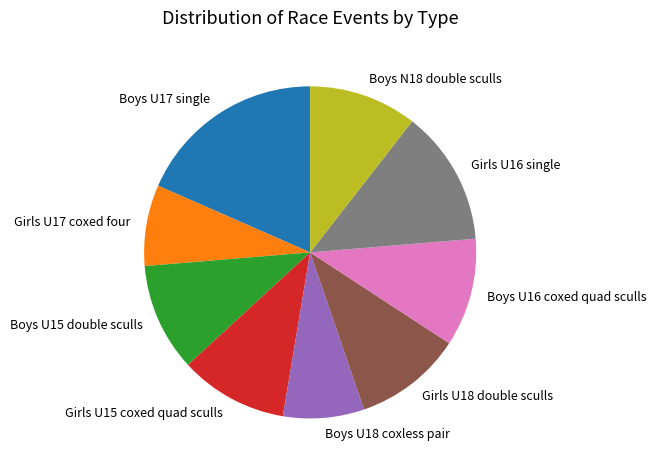

Does Boys U18 coxless pair represent more than half of the total?

No